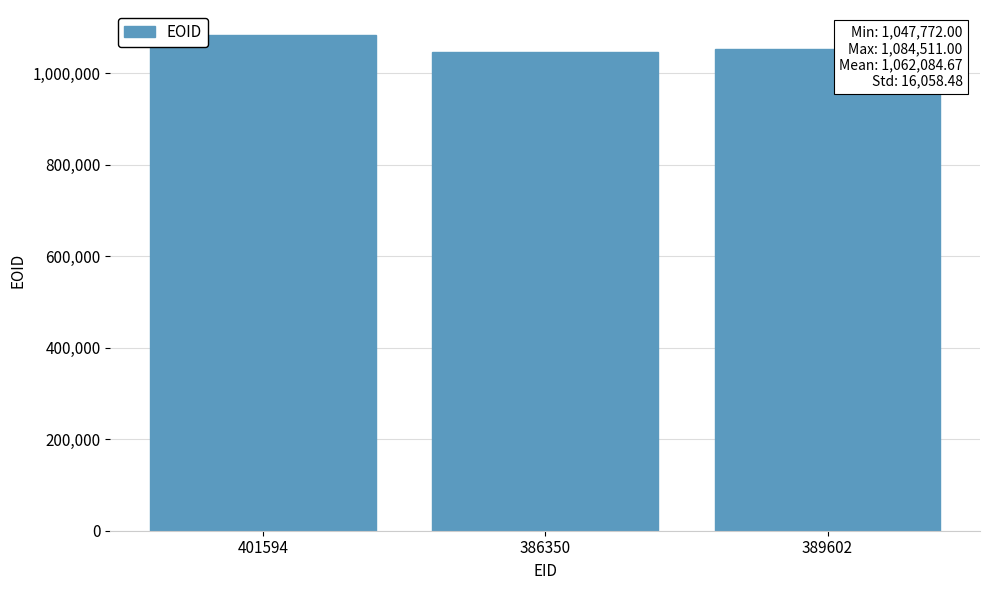

What is the minimum value shown in the chart?

1047772